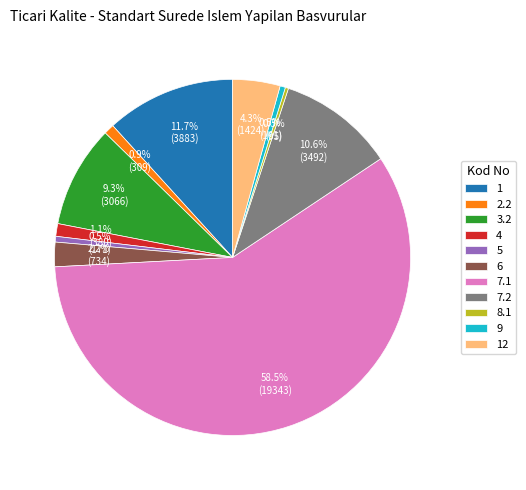

Which category has the biggest portion of the pie?

7.1